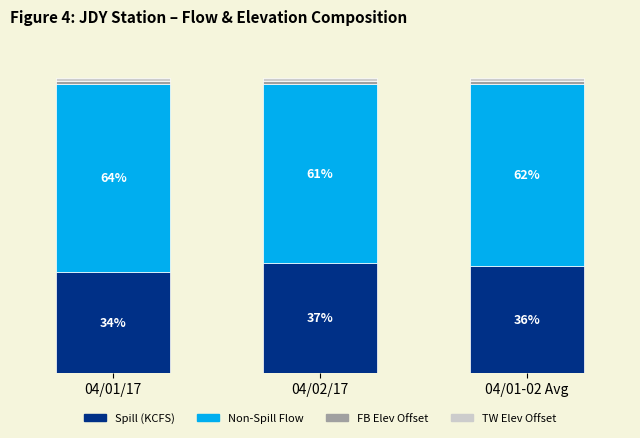

At which label does Spill (KCFS) reach its peak?

04/02/17